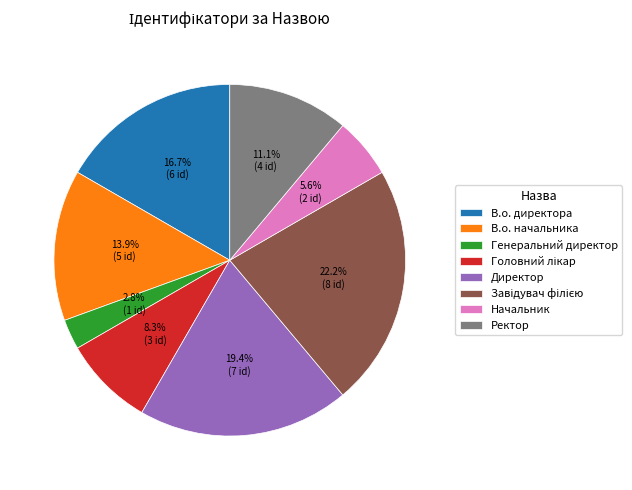

Between В.о. директора and В.о. начальника, which is larger?

В.о. директора